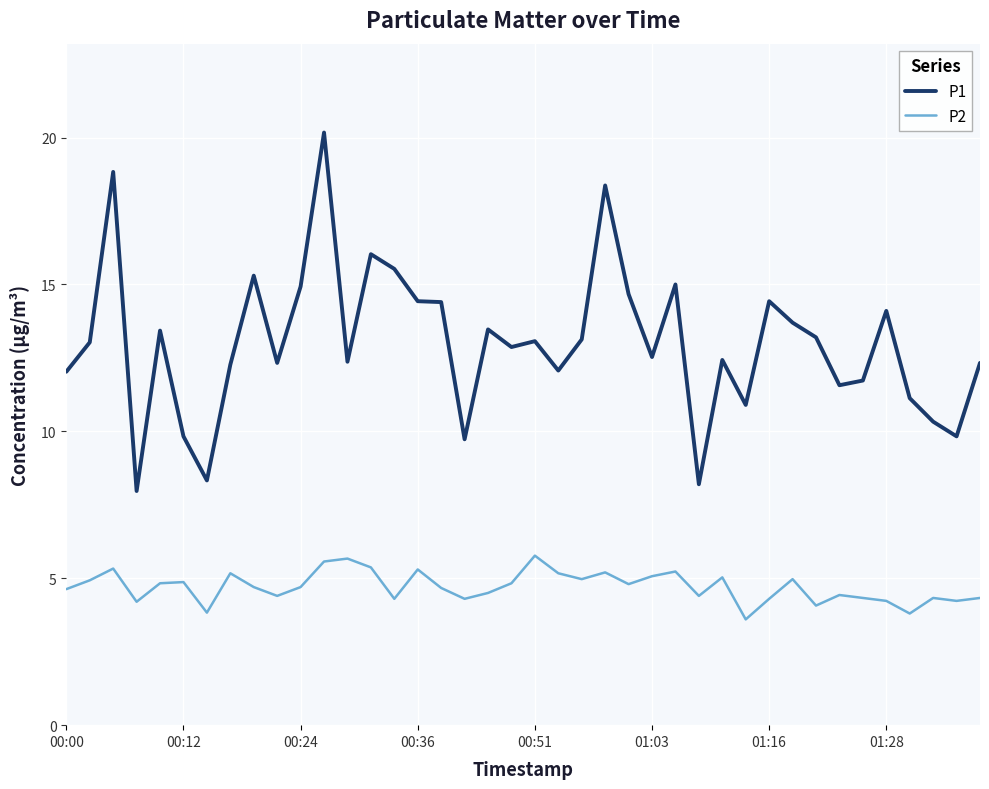

What is the difference between the maximum and minimum values in the P2 series?

2.2